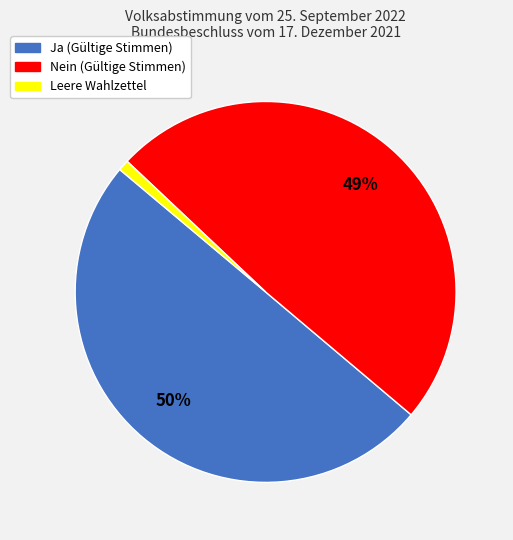

Does Leere Wahlzettel represent more than half of the total?

No